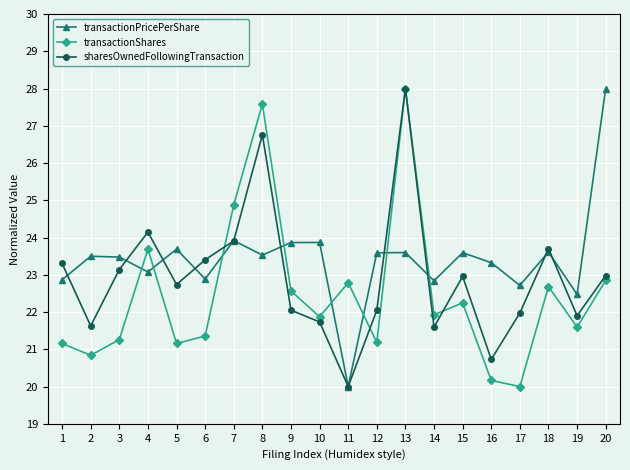

How many values in the transactionPricePerShare series are below 23?

6